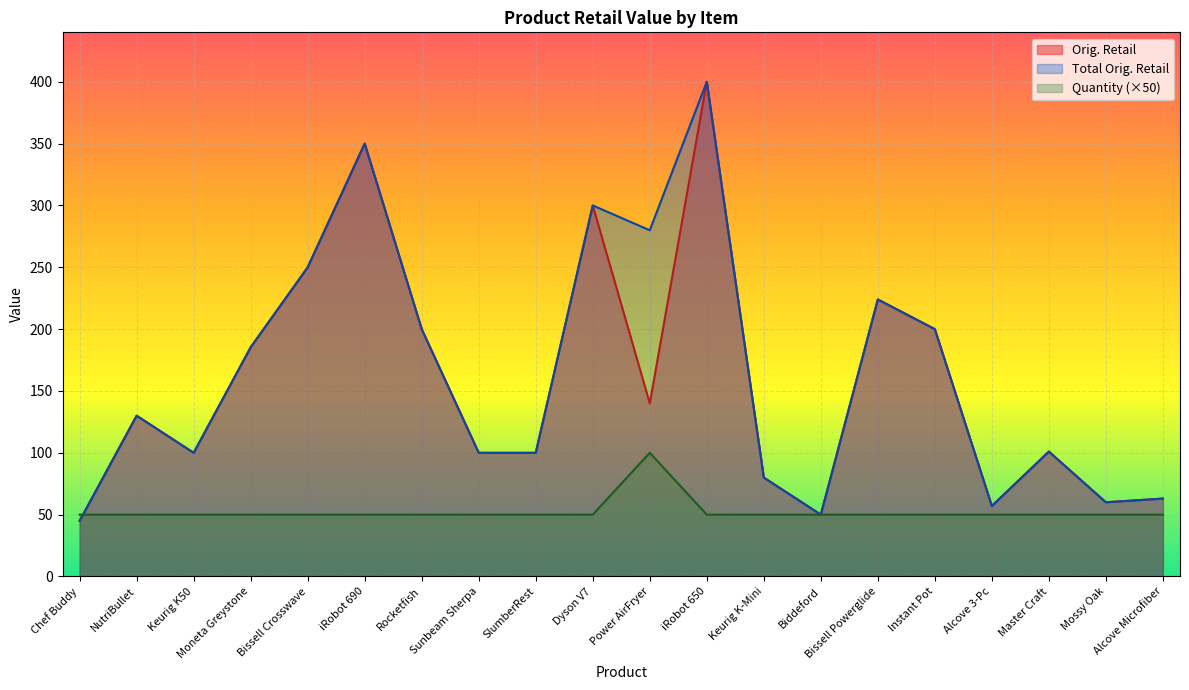

Which has a higher value, Moneta Greystone or Keurig K-Mini?

Moneta Greystone